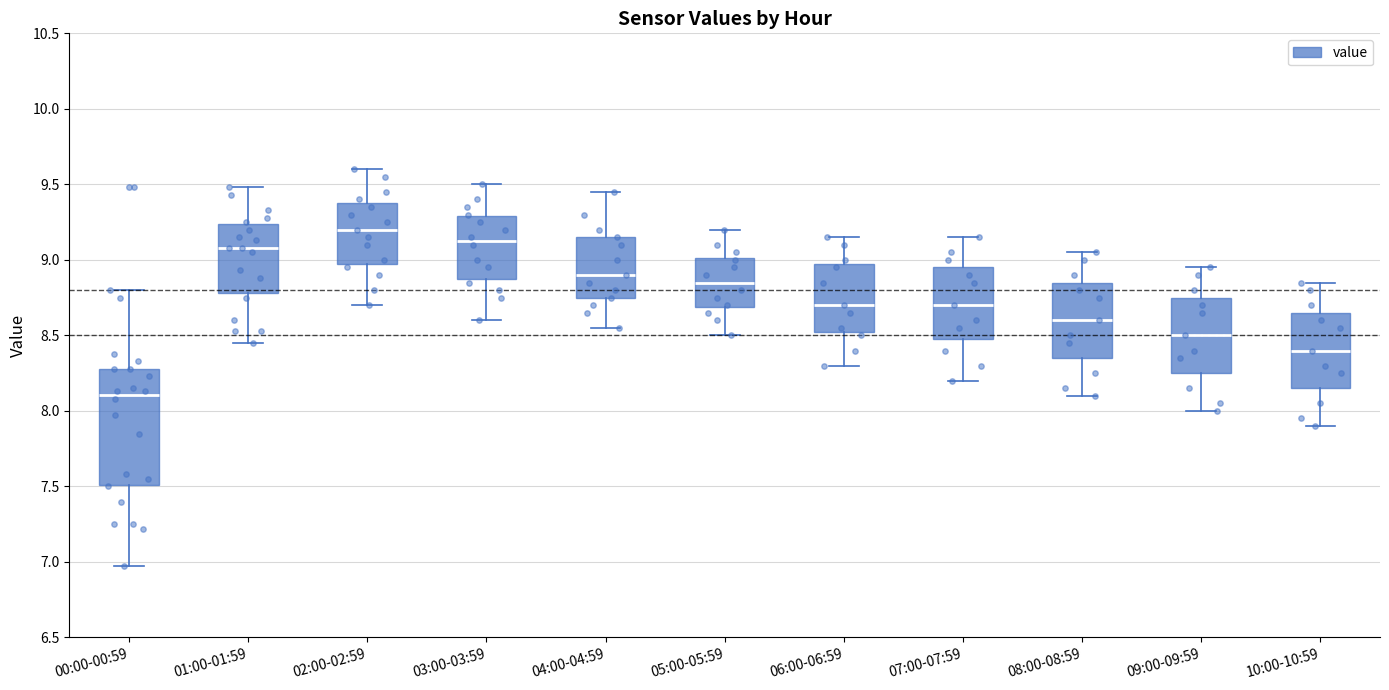

Reading left to right, read every box against the y-axis: the position of its median line, the range the box covers, and the ends of its whiskers. The values are not printed on the chart, so give them approximately, as read against the axis.

00:00-00:59: median 8.10, box 7.50 to 8.30, whiskers 6.95 to 8.80
01:00-01:59: median 9.10, box 8.80 to 9.25, whiskers 8.45 to 9.50
02:00-02:59: median 9.20, box 9.00 to 9.40, whiskers 8.70 to 9.60
03:00-03:59: median 9.15, box 8.90 to 9.30, whiskers 8.60 to 9.50
04:00-04:59: median 8.90, box 8.75 to 9.15, whiskers 8.55 to 9.45
05:00-05:59: median 8.85, box 8.70 to 9.00, whiskers 8.50 to 9.20
06:00-06:59: median 8.70, box 8.55 to 9.00, whiskers 8.30 to 9.15
07:00-07:59: median 8.70, box 8.50 to 8.95, whiskers 8.20 to 9.15
08:00-08:59: median 8.60, box 8.35 to 8.85, whiskers 8.10 to 9.05
09:00-09:59: median 8.50, box 8.25 to 8.75, whiskers 8.00 to 8.95
10:00-10:59: median 8.40, box 8.15 to 8.65, whiskers 7.90 to 8.85